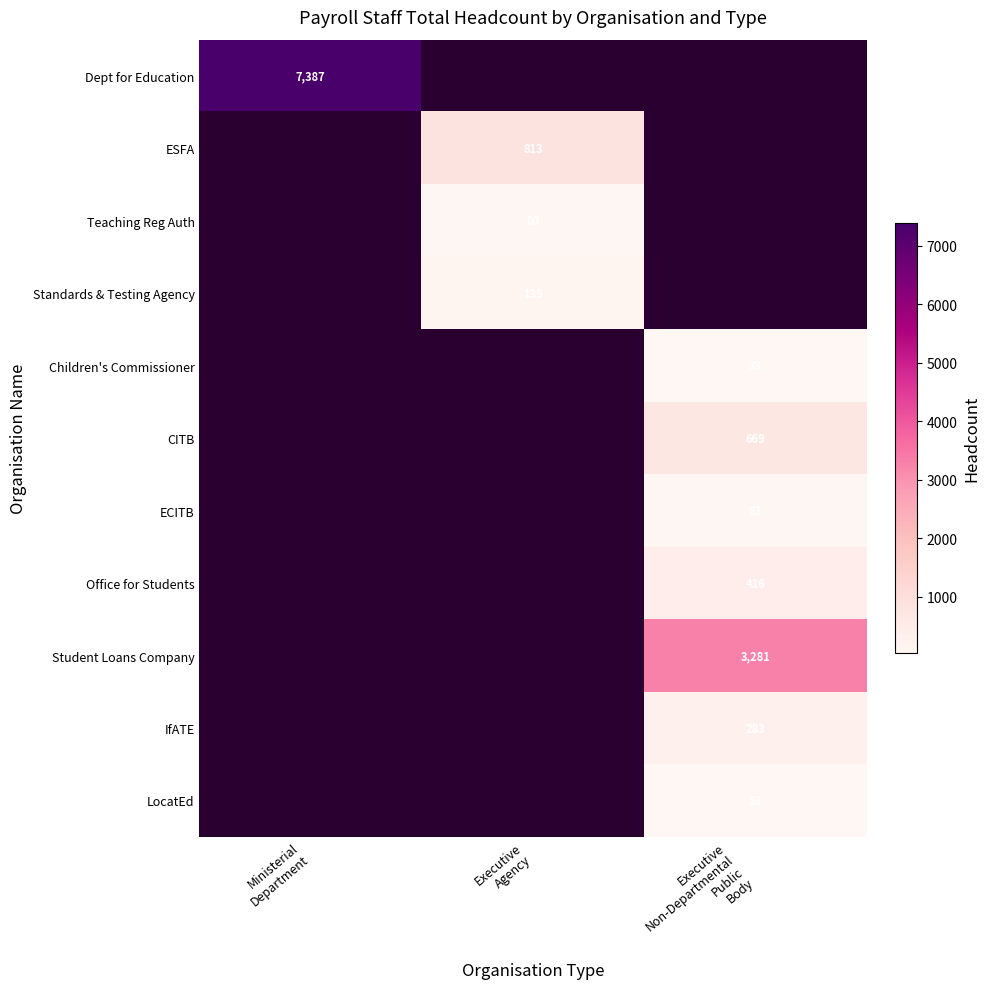

Is the value of Student Loans Company at Ministerial Department greater than the value of ECITB at Executive Non-Departmental Public Body?

No